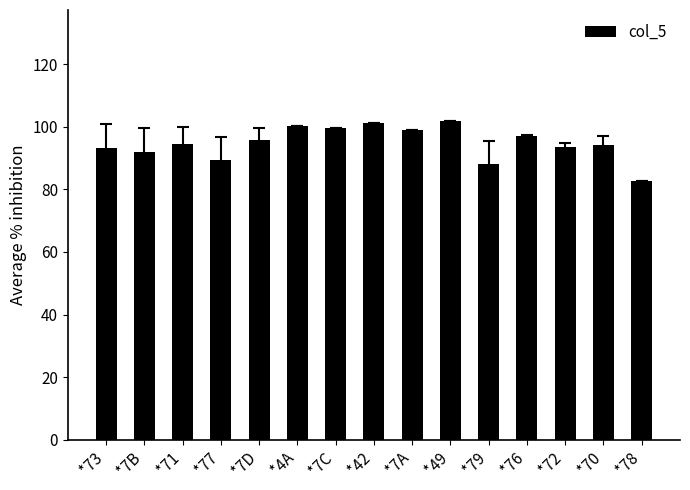

What is the label of the 11th bar from the left?

*79